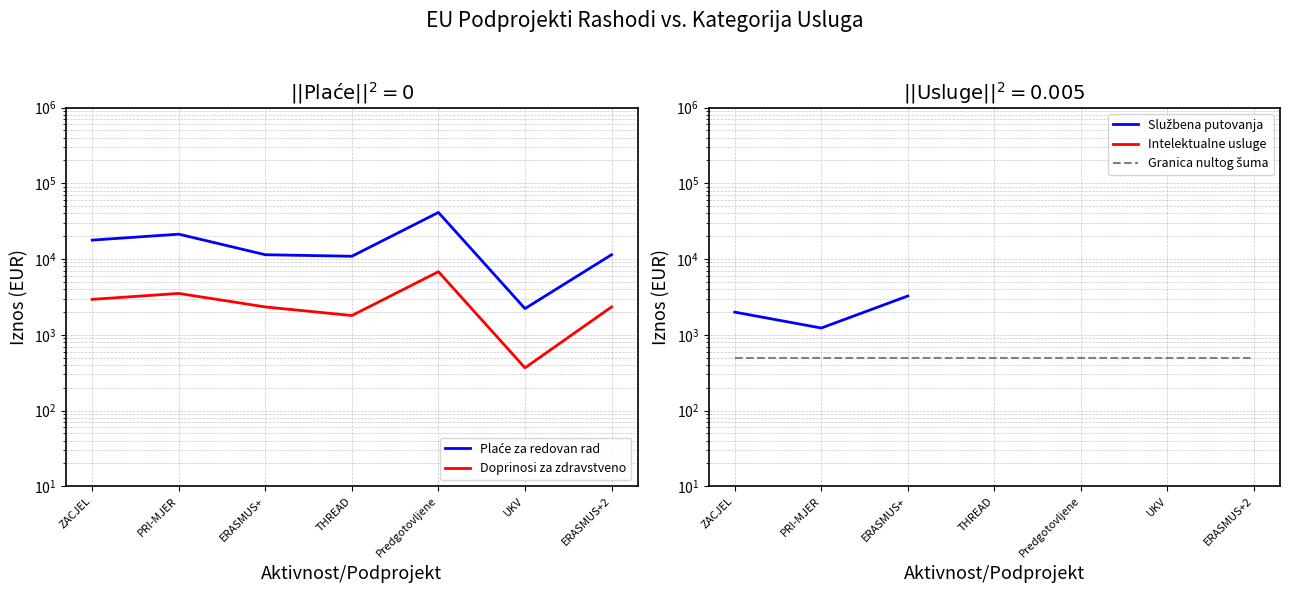

How many lines are shown in the chart?

5